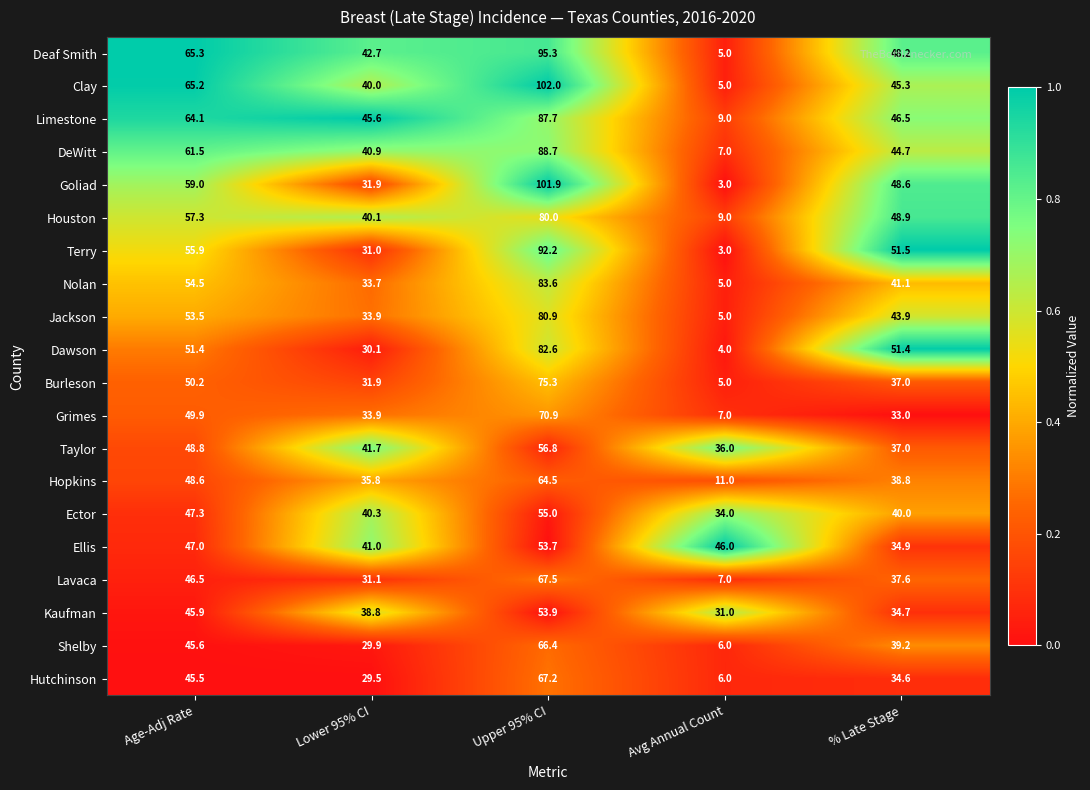

Rank the series by their maximum value, from lowest to highest.

Ellis, Kaufman, Ector, Taylor, Hopkins, Shelby, Hutchinson, Lavaca, Grimes, Burleson, Houston, Jackson, Dawson, Nolan, Limestone, DeWitt, Terry, Deaf Smith, Goliad, Clay